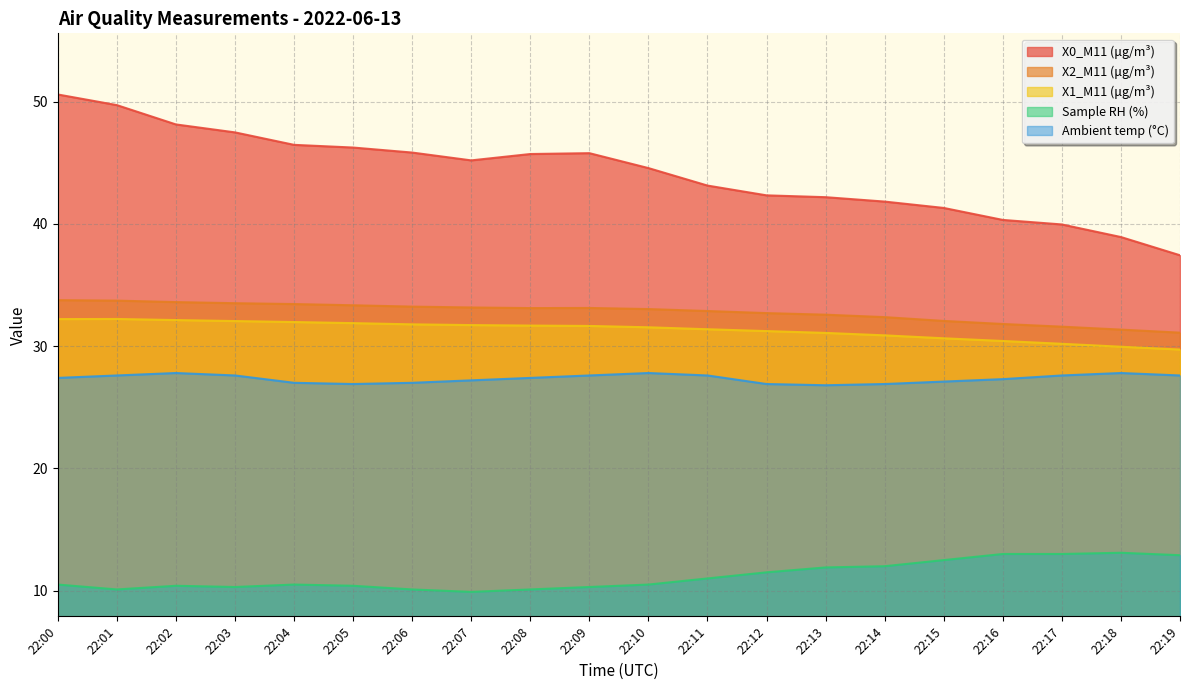

What is the value of the Sample RH (%) point at the 6th from the left?

10.4